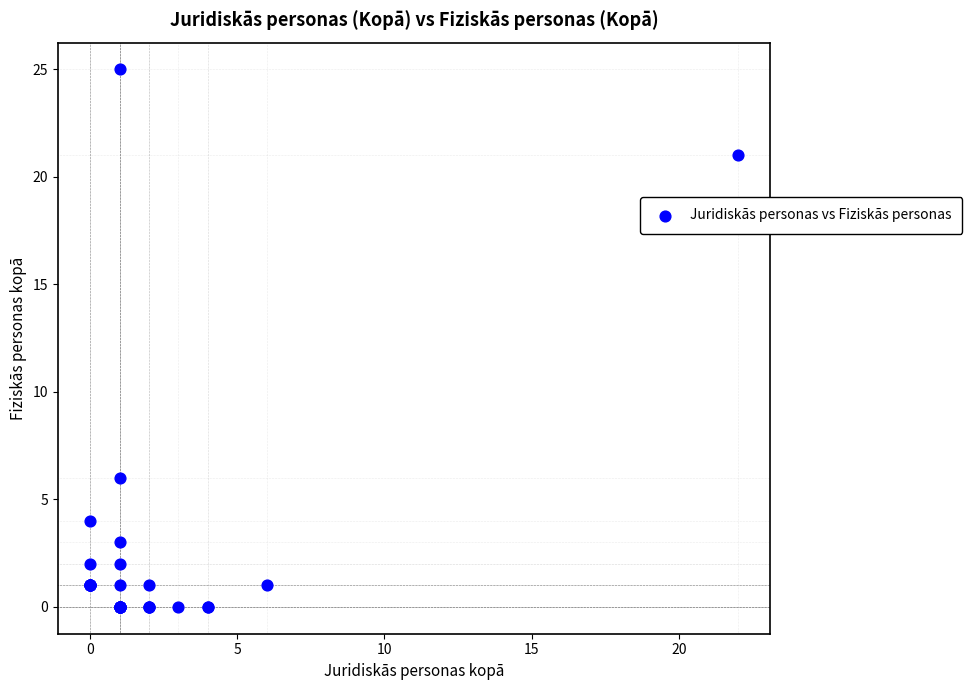

What Y value in the scatter plot is closest to 12?

6